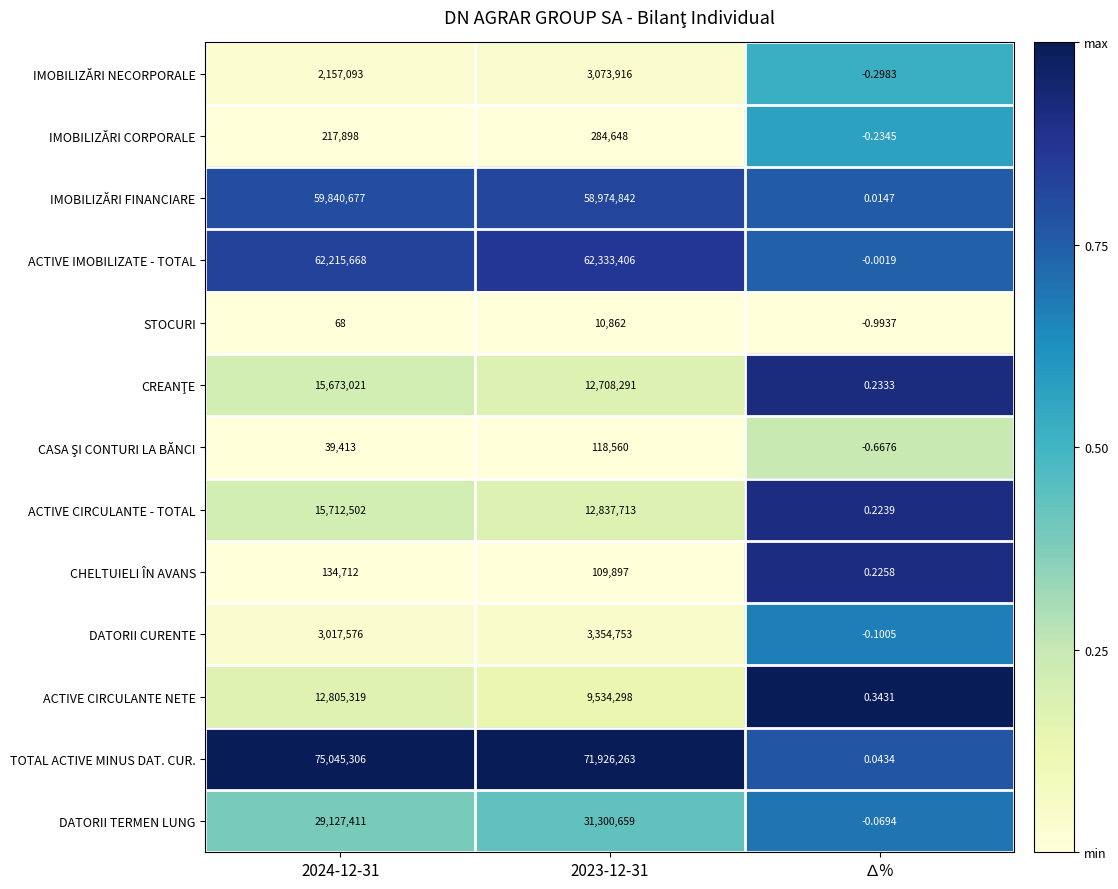

Which series has the widest spread of values?

TOTAL ACTIVE MINUS DAT. CUR.